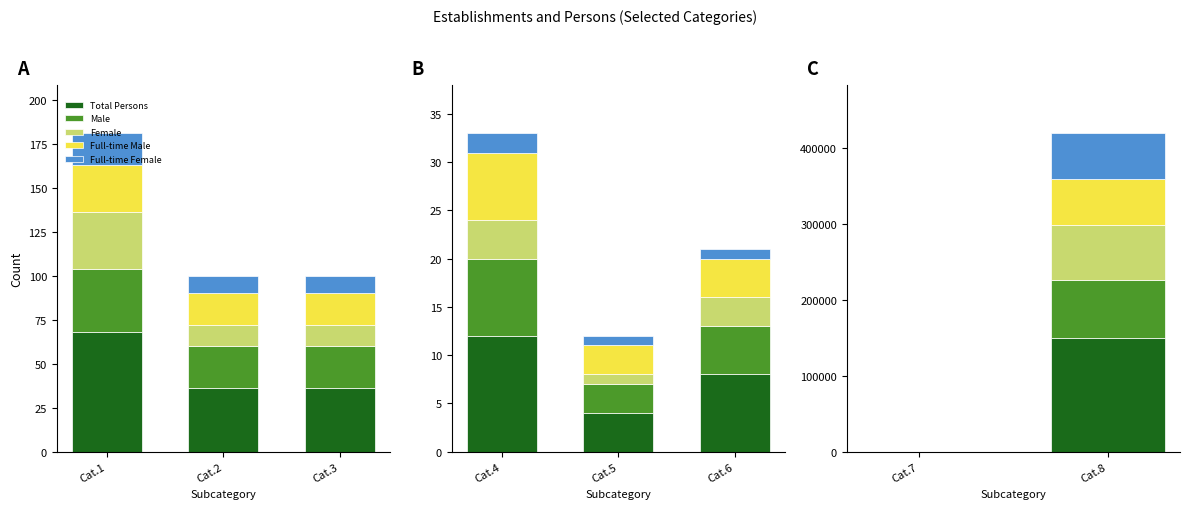

Which series has the largest total across all categories?

Total Persons